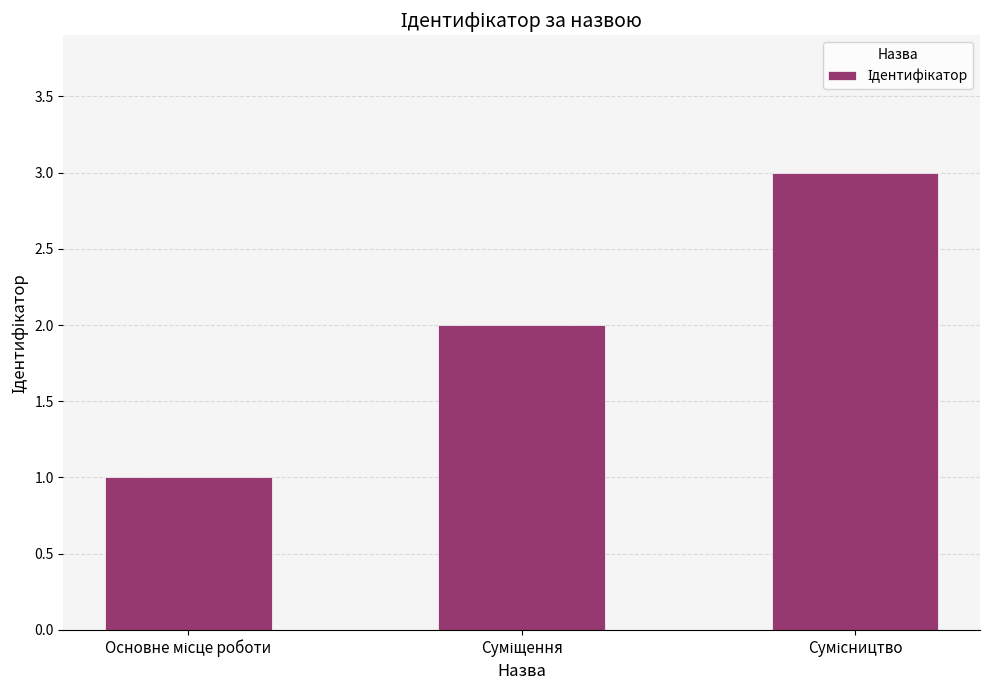

Are the bars horizontal?

No